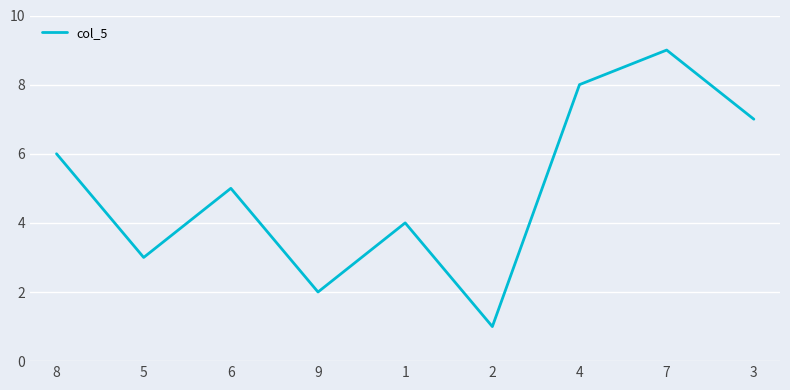

What position from the left is 4?

7